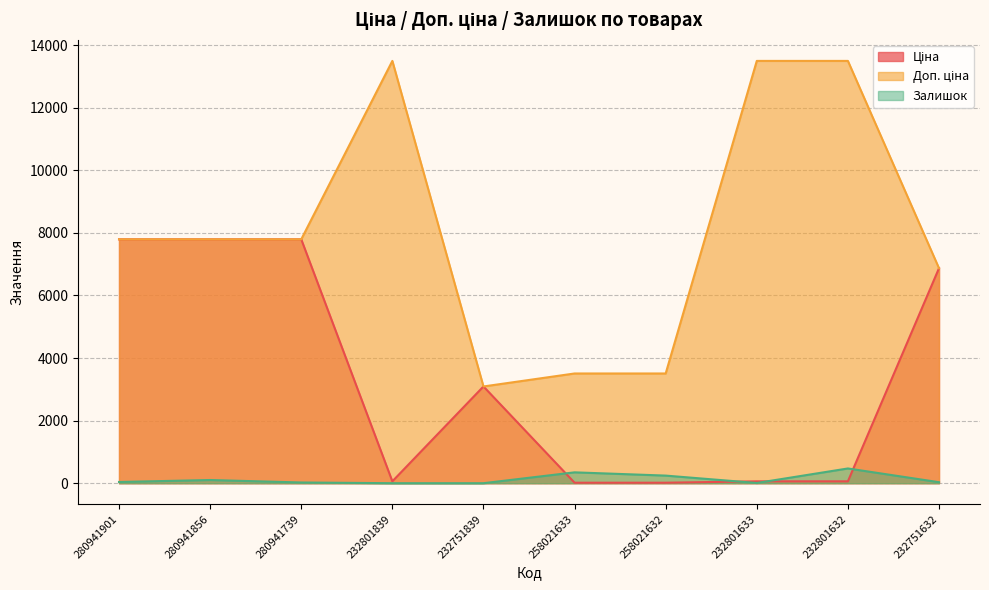

How many values in the Доп. ціна series are below 7792?

4